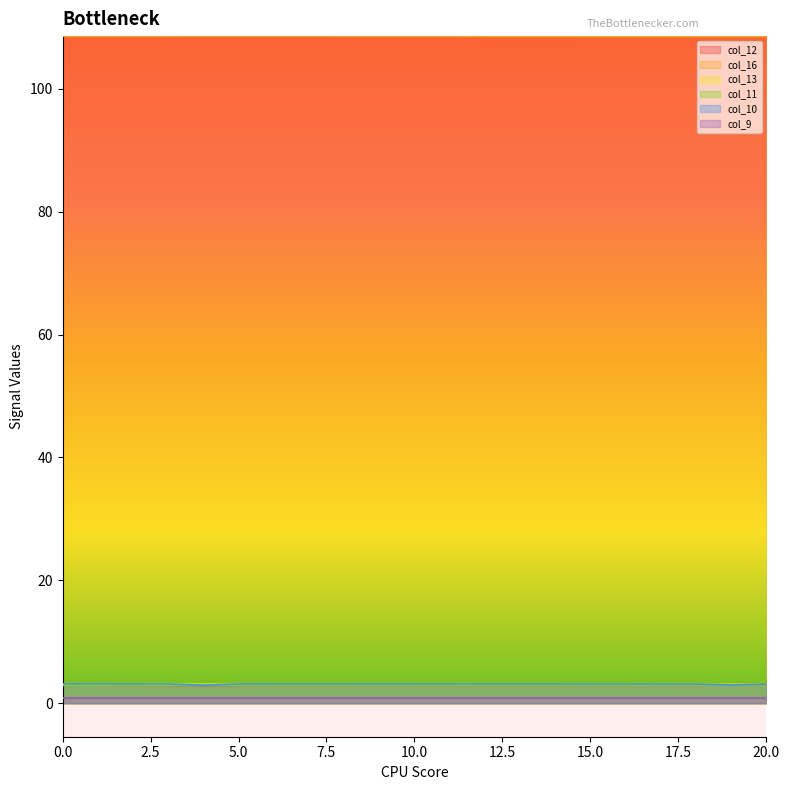

True or false: col_13 and col_16 cross at least once.

False